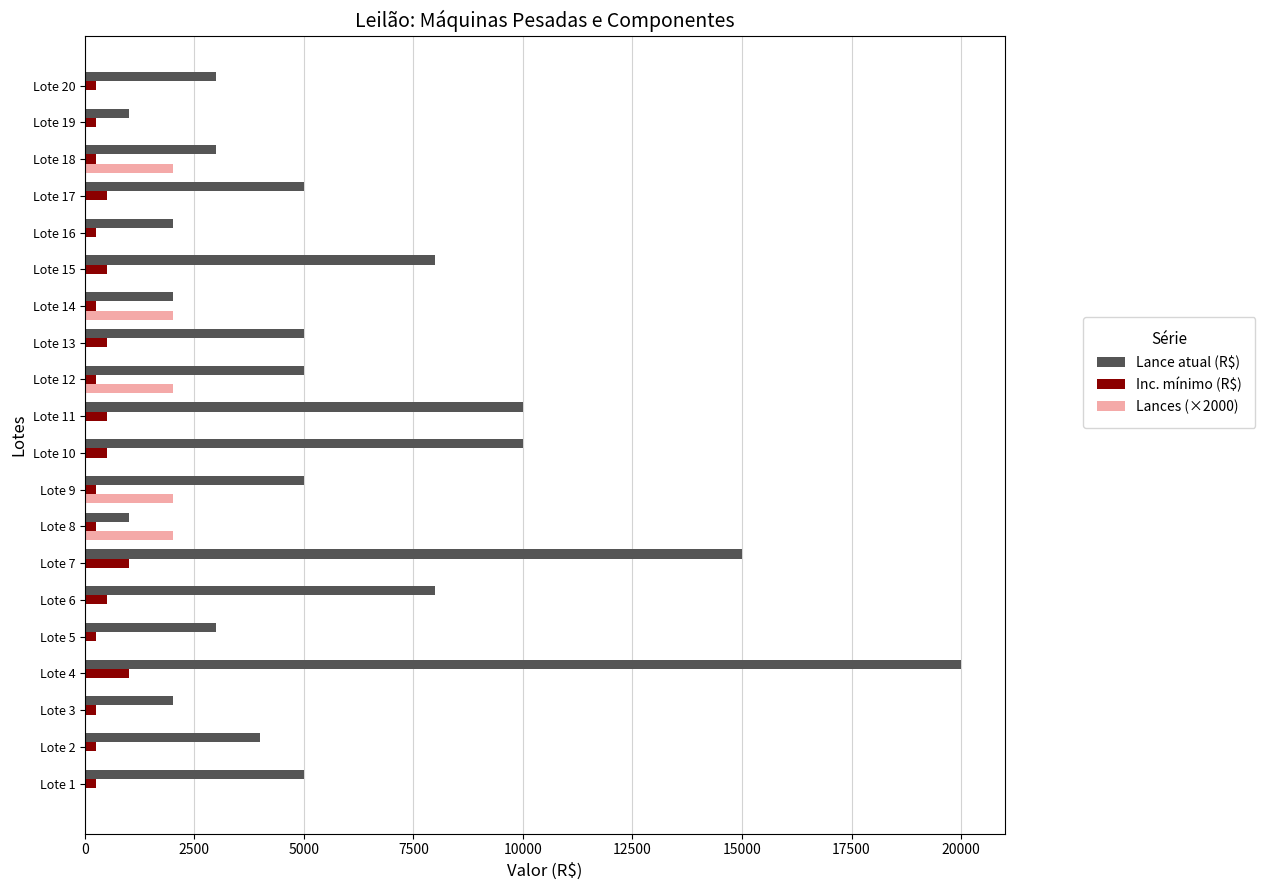

What are all the series names shown in the legend?

Lance atual (R$), Inc. mínimo (R$), Lances (×2000)